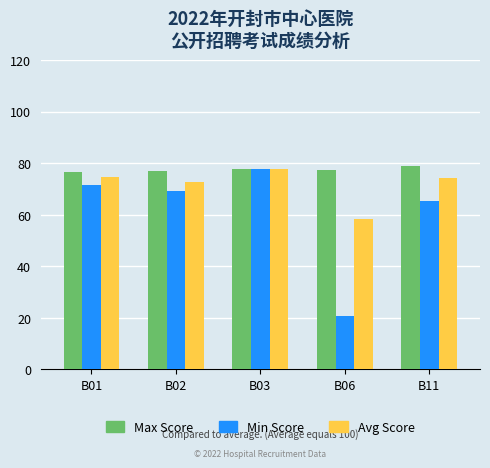

What is the difference between the second highest and second lowest values in the Min Score series?

5.9